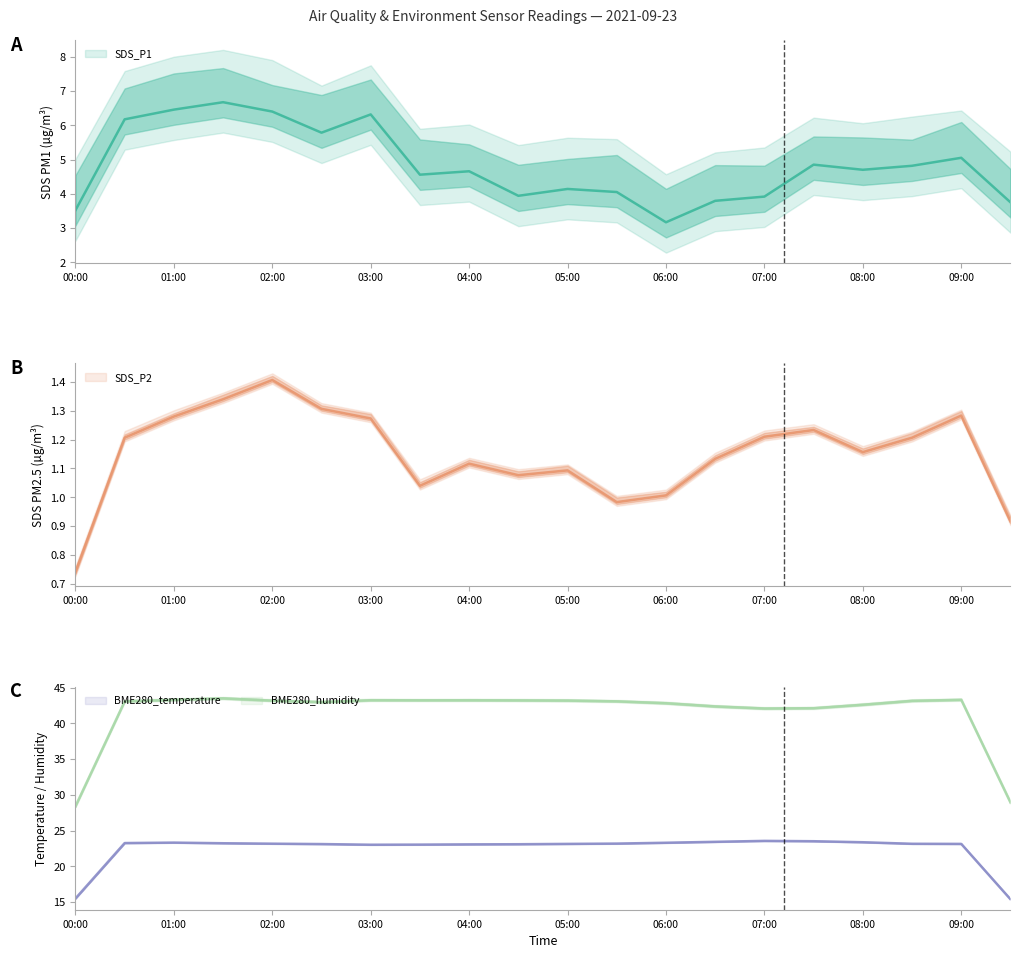

How many categories are shown in the chart?

20